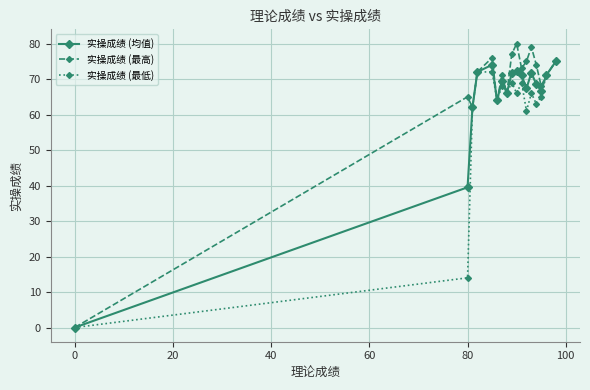

How many series are shown in this chart?

3